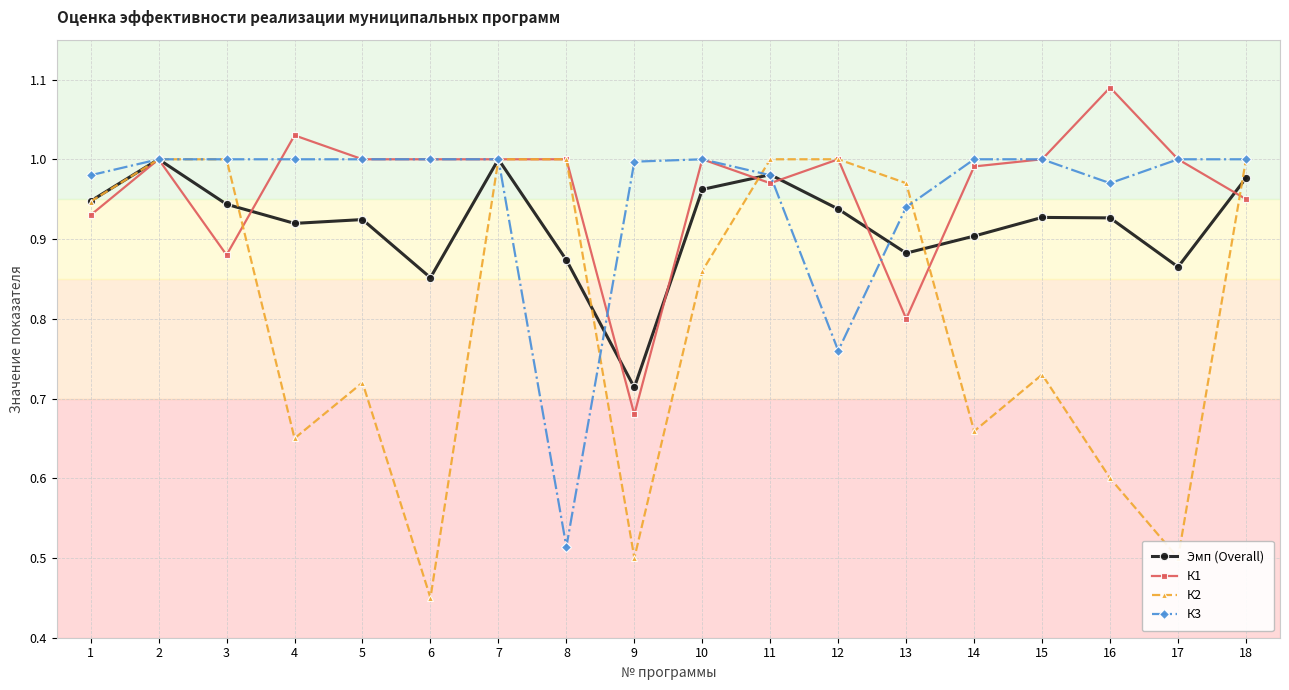

Which series has the widest spread of values?

К2